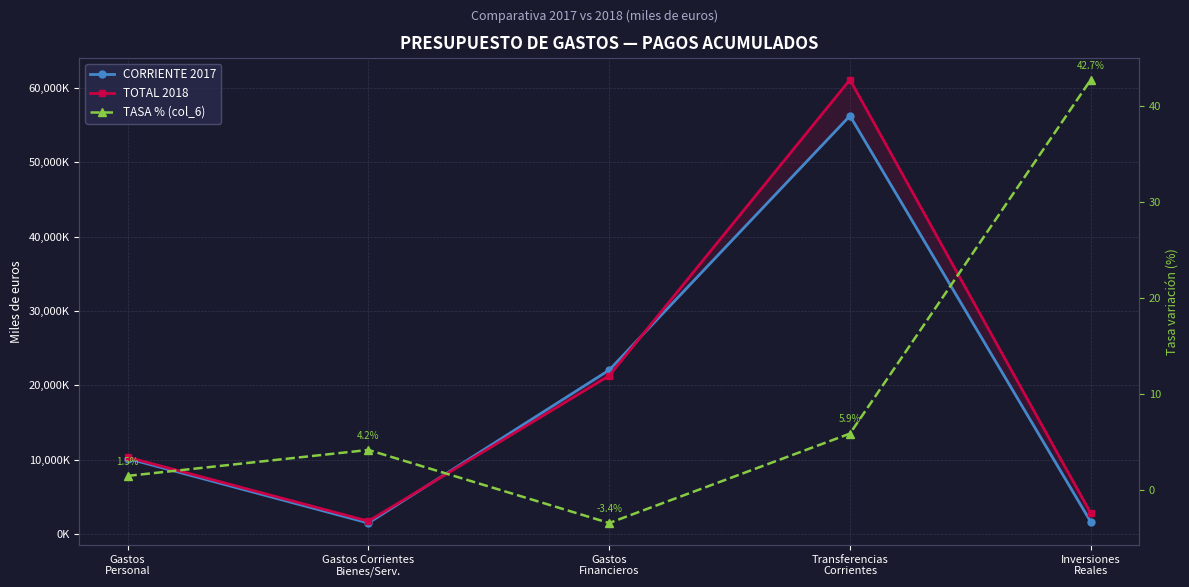

What is the spread (max minus min) of values at Gastos Corrientes
Bienes/Serv.?

1736948.8